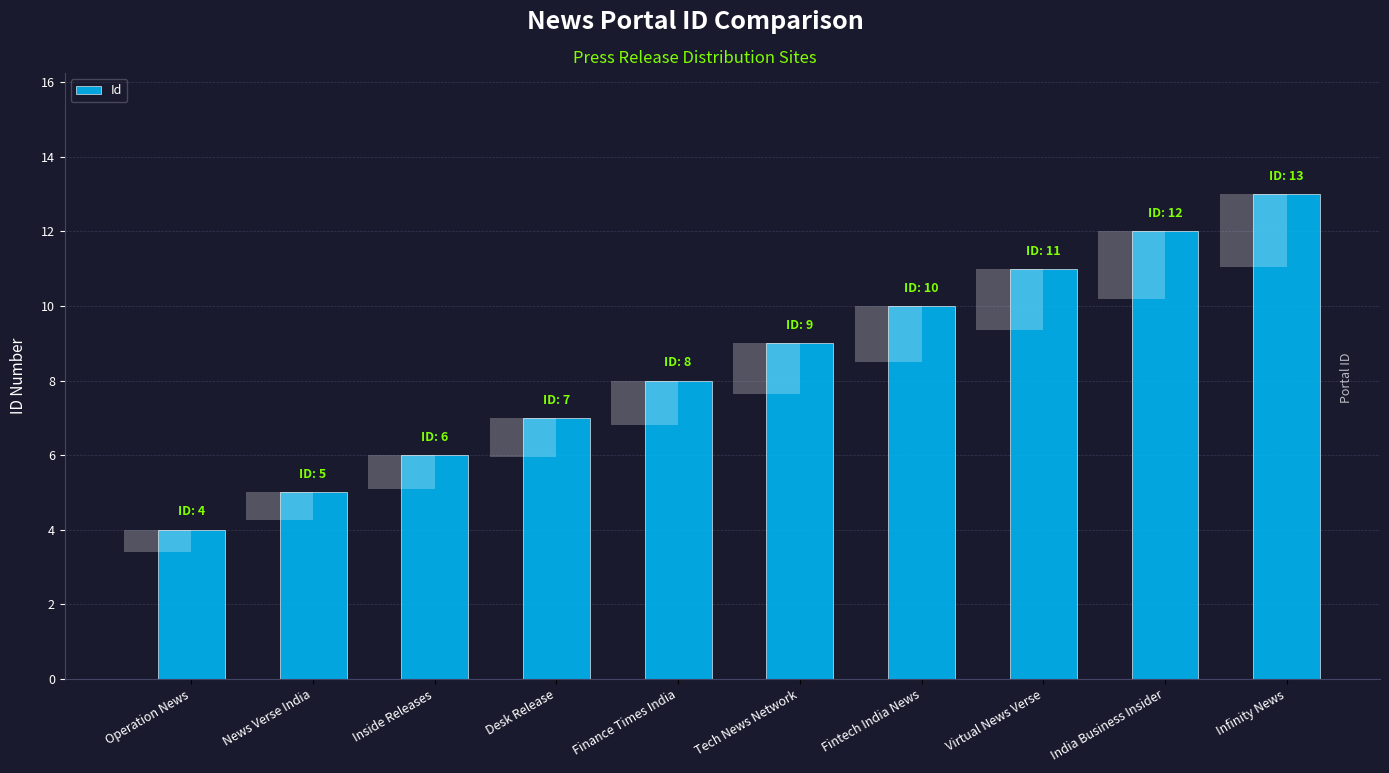

Count the number of categories in the chart.

10